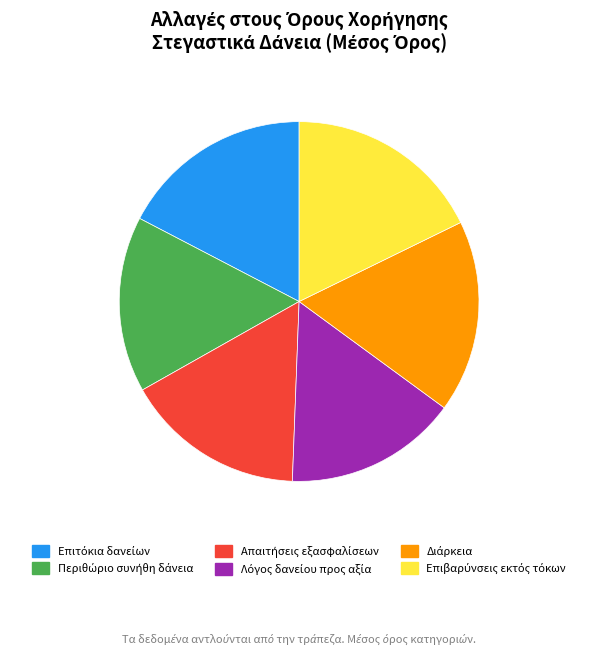

Does any single category account for the majority?

No